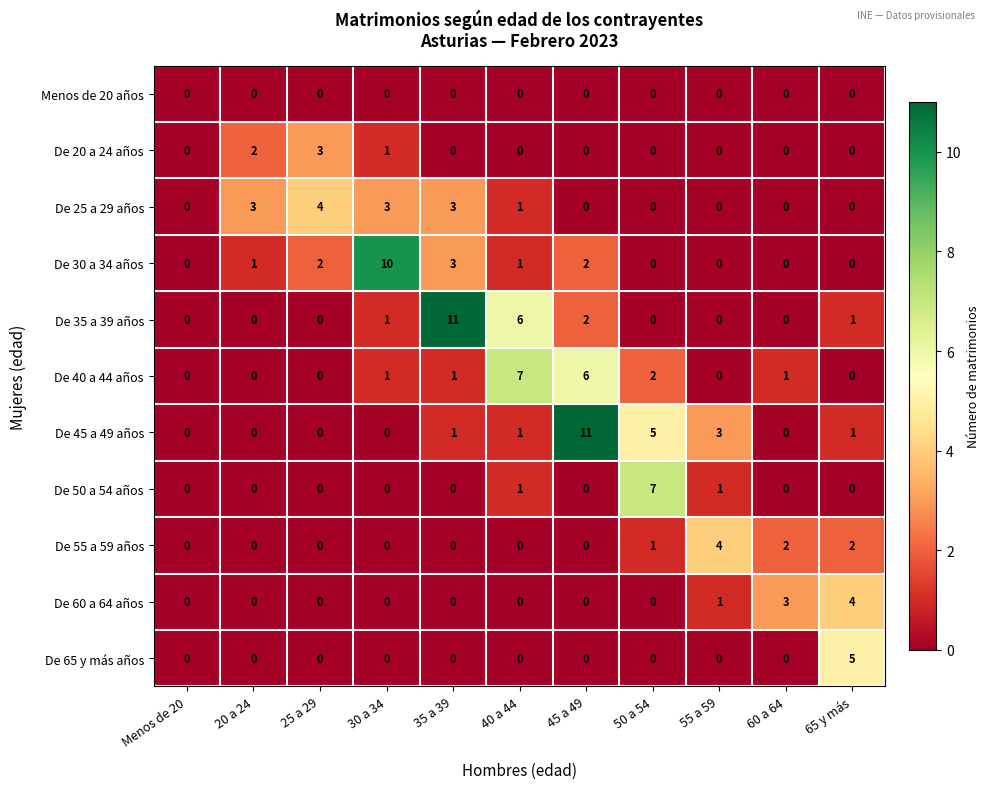

What is the difference between the maximum and minimum values in the De 50 a 54 años series?

7